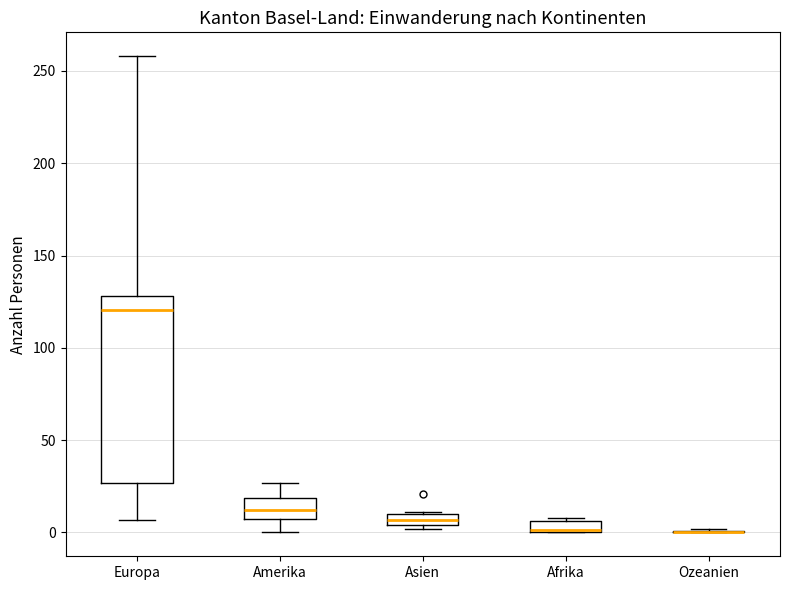

Which box is the tallest, from its lower edge to its upper edge?

Europa